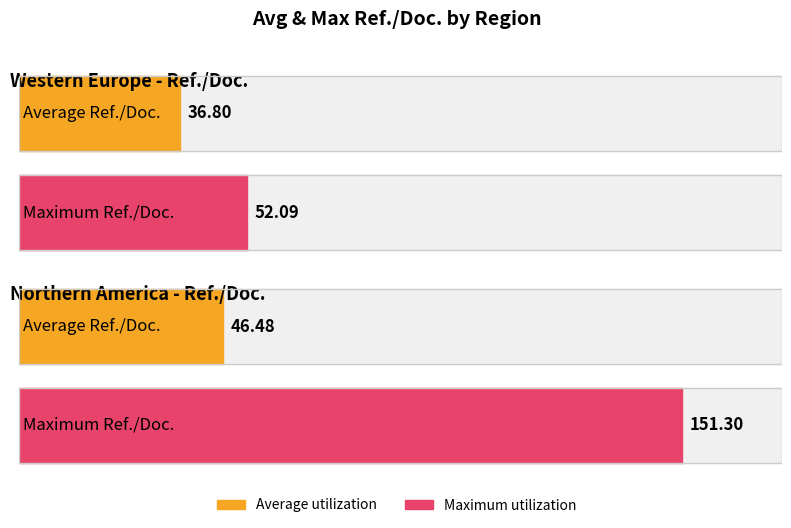

What is the label of the 2nd bar from the left?

Northern America